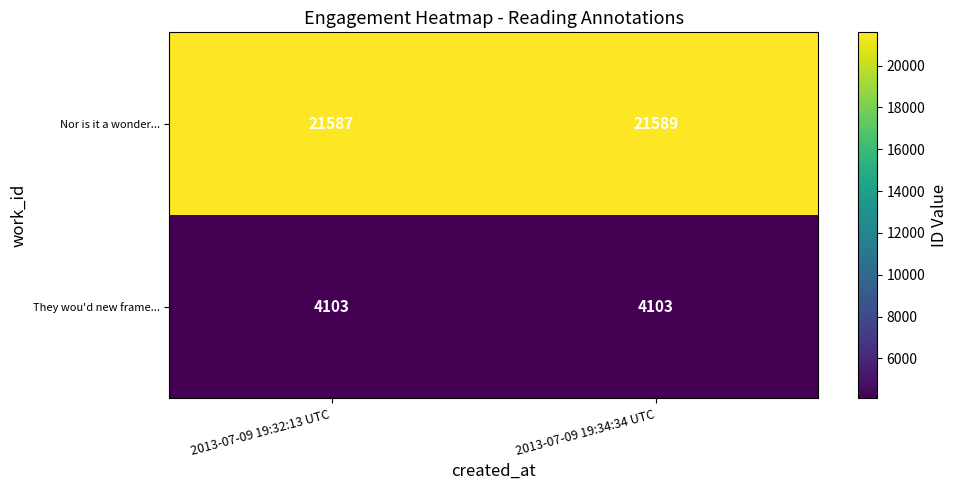

What is the average value of the Nor is it a wonder... series?

21588